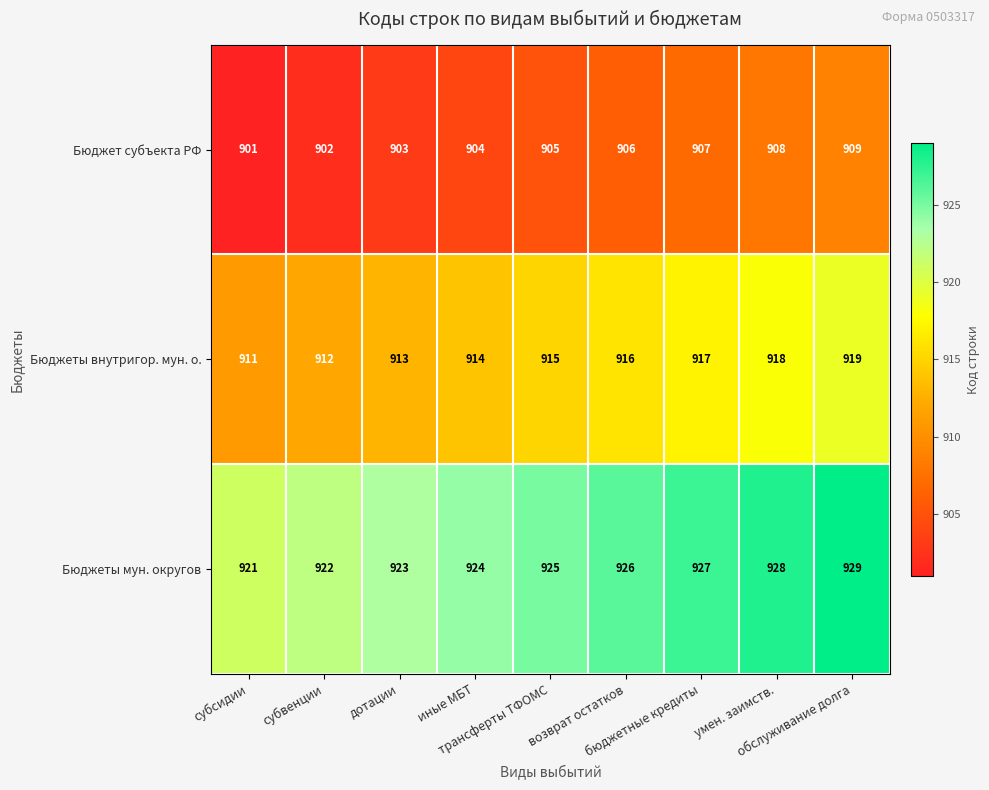

What is the difference between the second highest and second lowest values in the Бюджеты внутригор. мун. о. series?

6